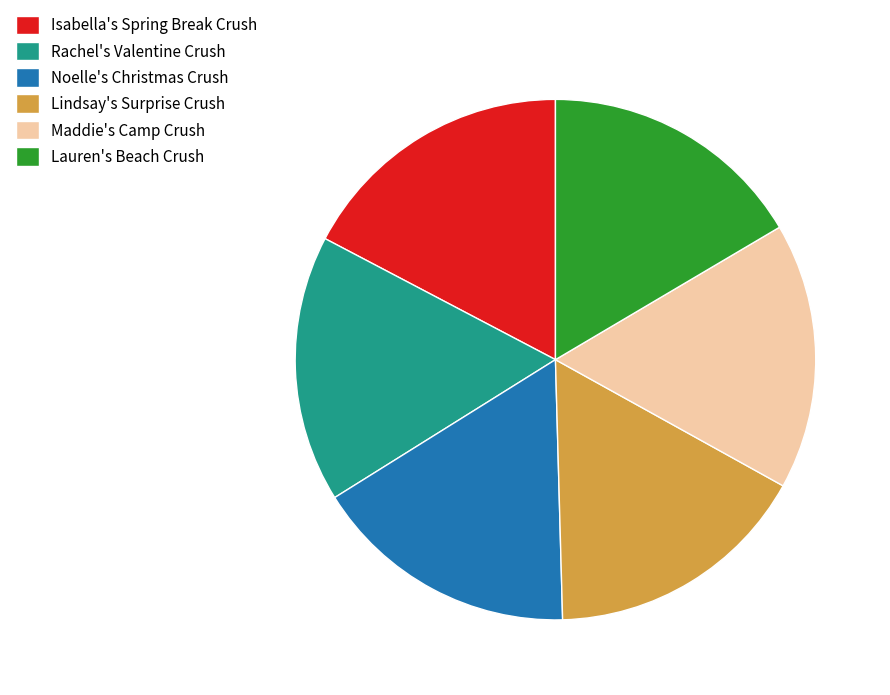

What is the ratio of the value at Noelle's Christmas Crush to the value at Lauren's Beach Crush?

1.0